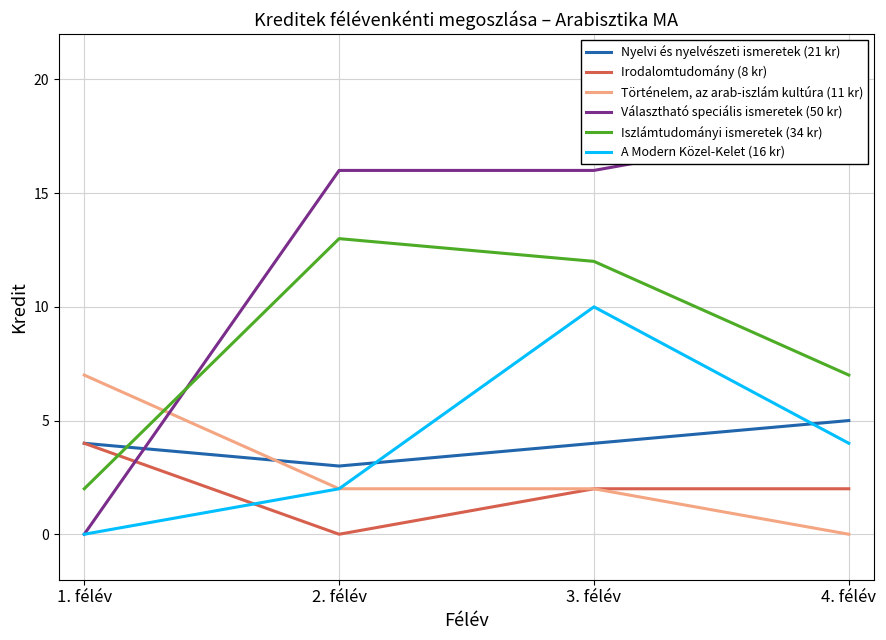

Reading right to left, transcribe all the data shown in this chart.

Nyelvi és nyelvészeti ismeretek (21 kr): 5	4	3	4
Irodalomtudomány (8 kr): 2	2	0	4
Történelem, az arab-iszlám kultúra (11 kr): 0	2	2	7
Választható speciális ismeretek (50 kr): 18	16	16	0
Iszlámtudományi ismeretek (34 kr): 7	12	13	2
A Modern Közel-Kelet (16 kr): 4	10	2	0